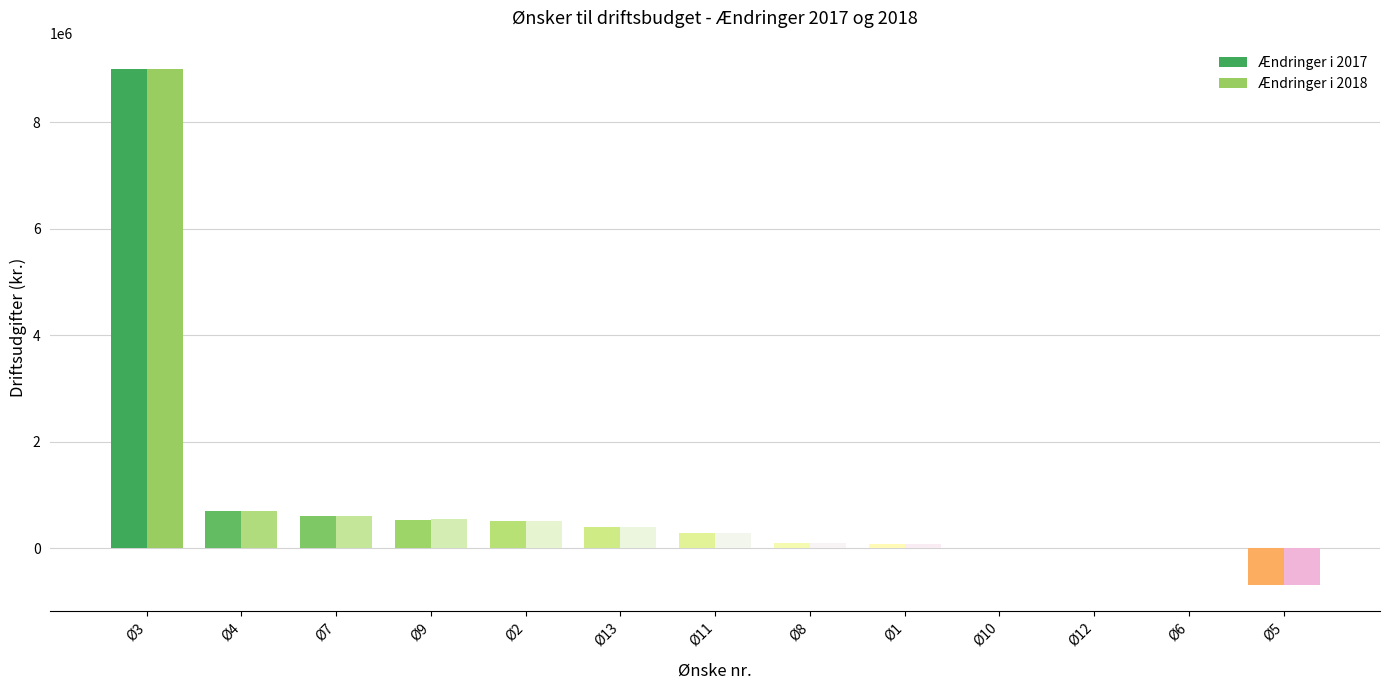

Count the number of data series in this chart.

2